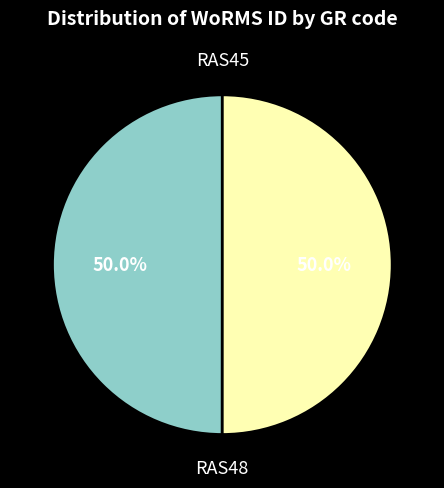

How much of the chart is everything except RAS45?

50.0%